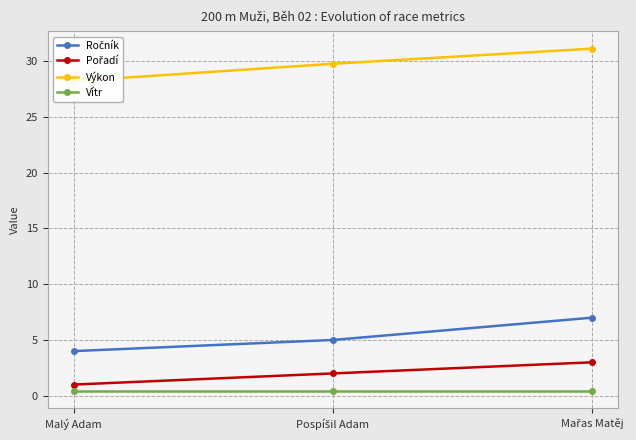

The value of Pořadí at Pospíšil Adam is 3.2. True or false?

False